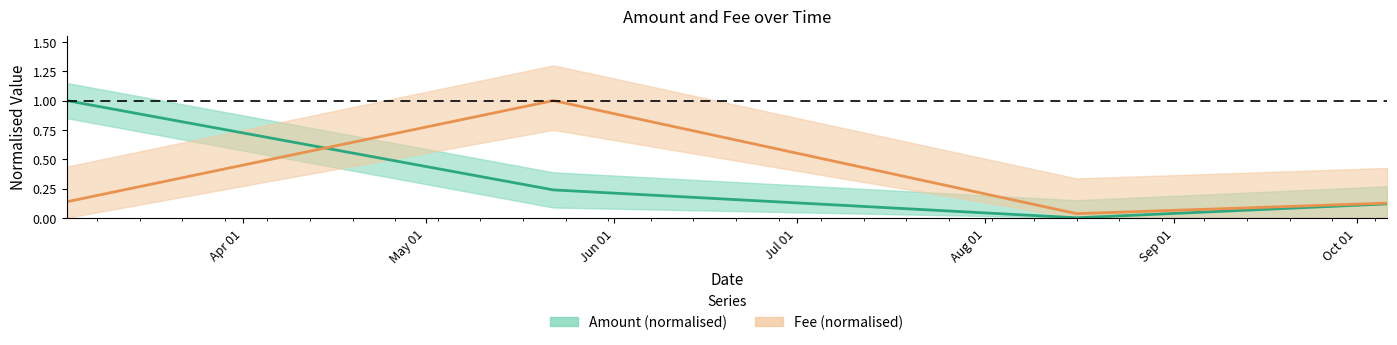

How many intersections are there between Amount (normalised) and Fee (normalised)?

1